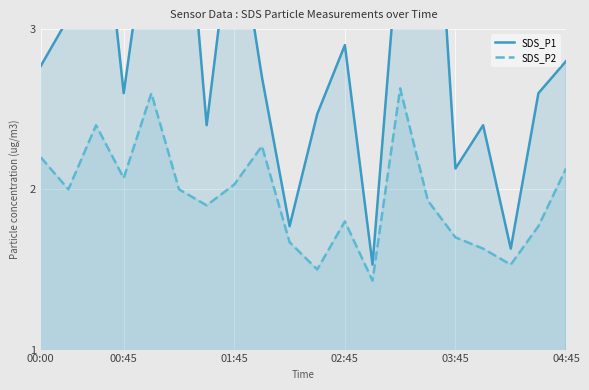

What is the difference between the highest and lowest values at 03:45?

0.4